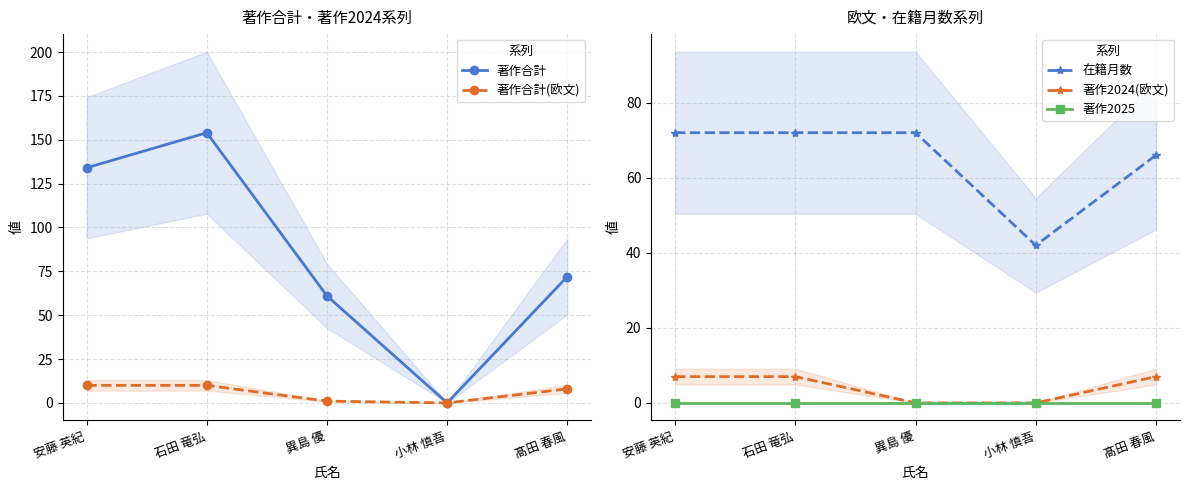

Where is the first local minimum for 著作合計?

小林 慎吾